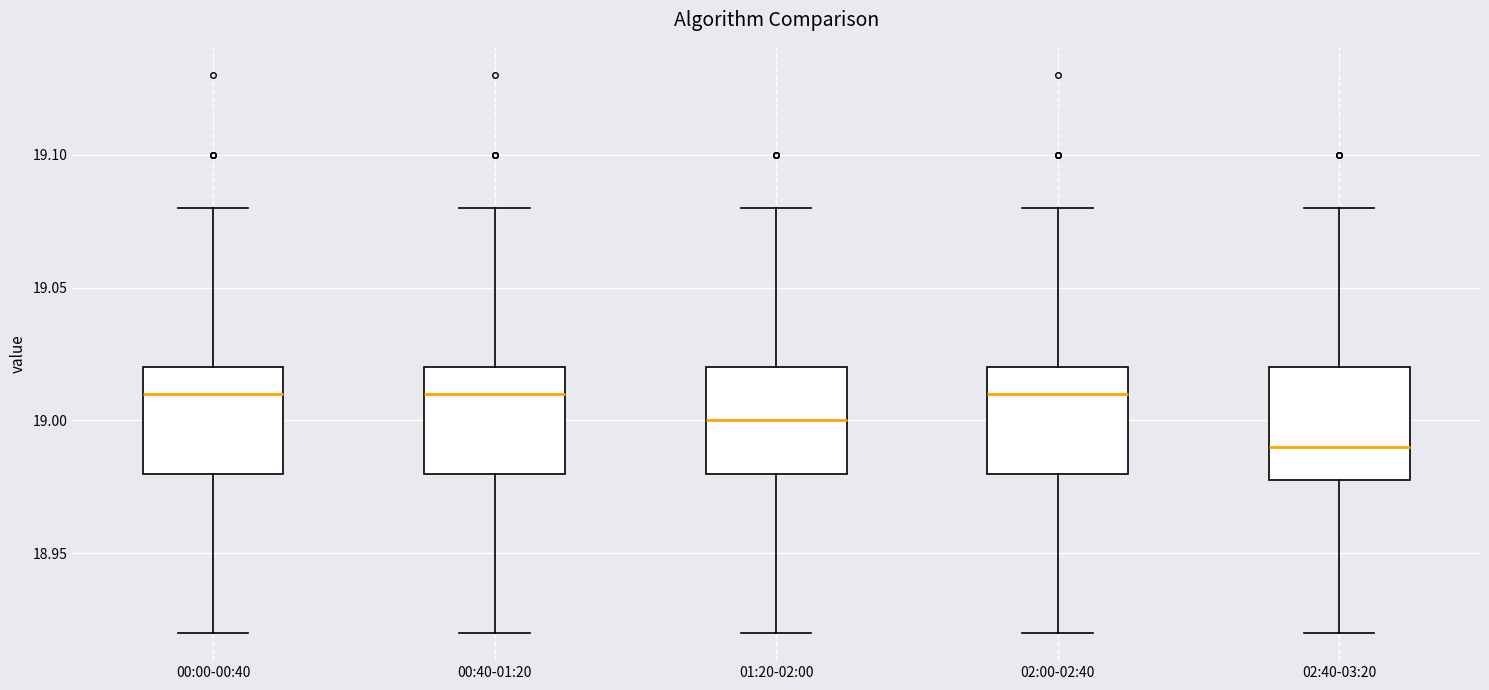

Reading left to right, transcribe this box plot: for each box, give where its median line is, the range the box spans, and where its two whiskers end, as read against the y-axis. The values are not printed on the chart, so give them approximately, as read against the axis.

00:00-00:40: median 19.01, box 18.98 to 19.02, whiskers 18.92 to 19.08
00:40-01:20: median 19.01, box 18.98 to 19.02, whiskers 18.92 to 19.08
01:20-02:00: median 19.00, box 18.98 to 19.02, whiskers 18.92 to 19.08
02:00-02:40: median 19.01, box 18.98 to 19.02, whiskers 18.92 to 19.08
02:40-03:20: median 18.99, box 18.98 to 19.02, whiskers 18.92 to 19.08